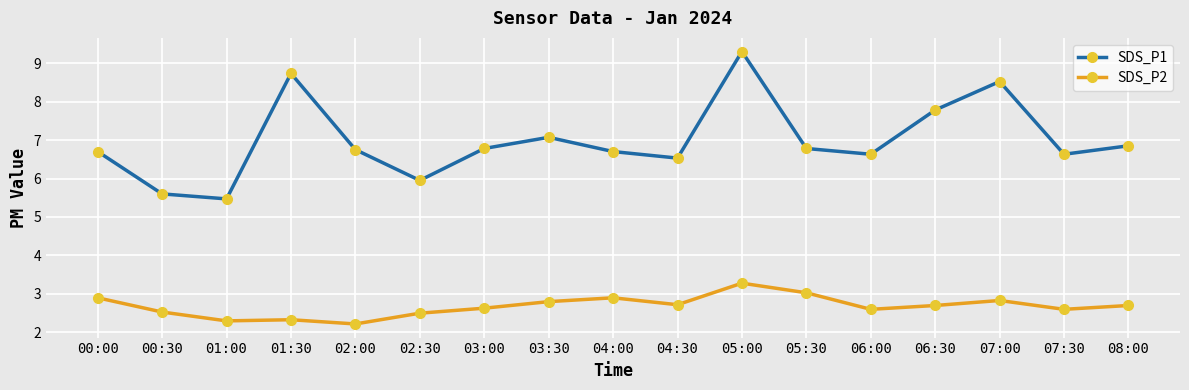

True or false: SDS_P2 has a value of 2.5 at 00:30.

True